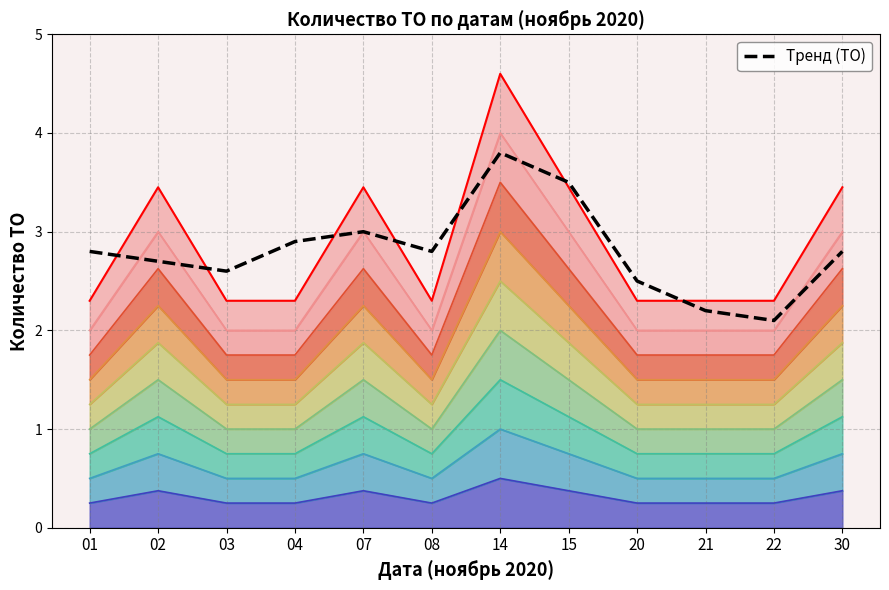

Which has a higher value, 21 or 02?

02